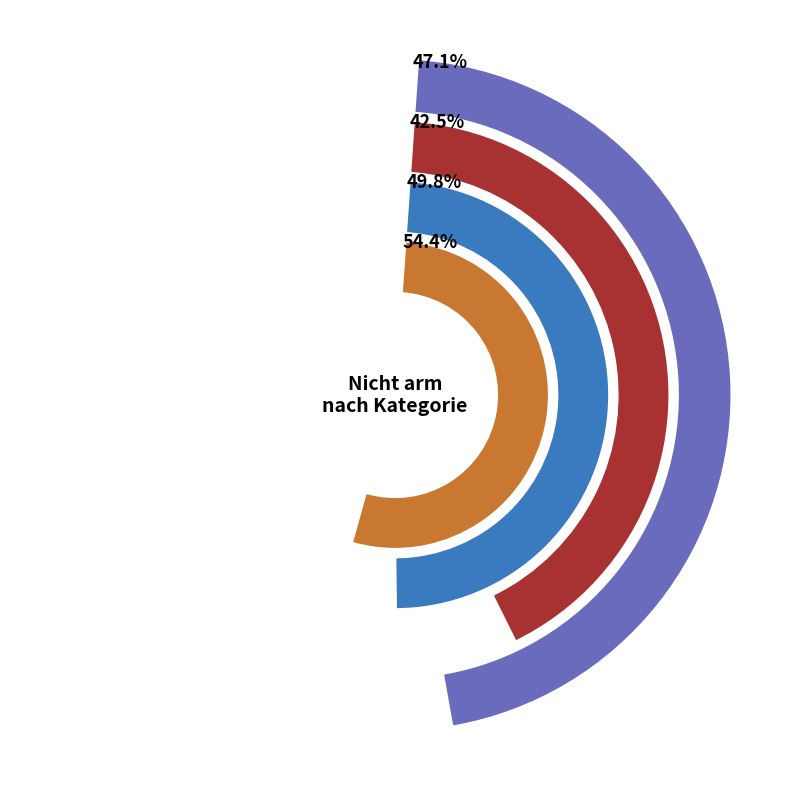

Is it true that Bruttofinanzvermögen is 60% of the pie?

False